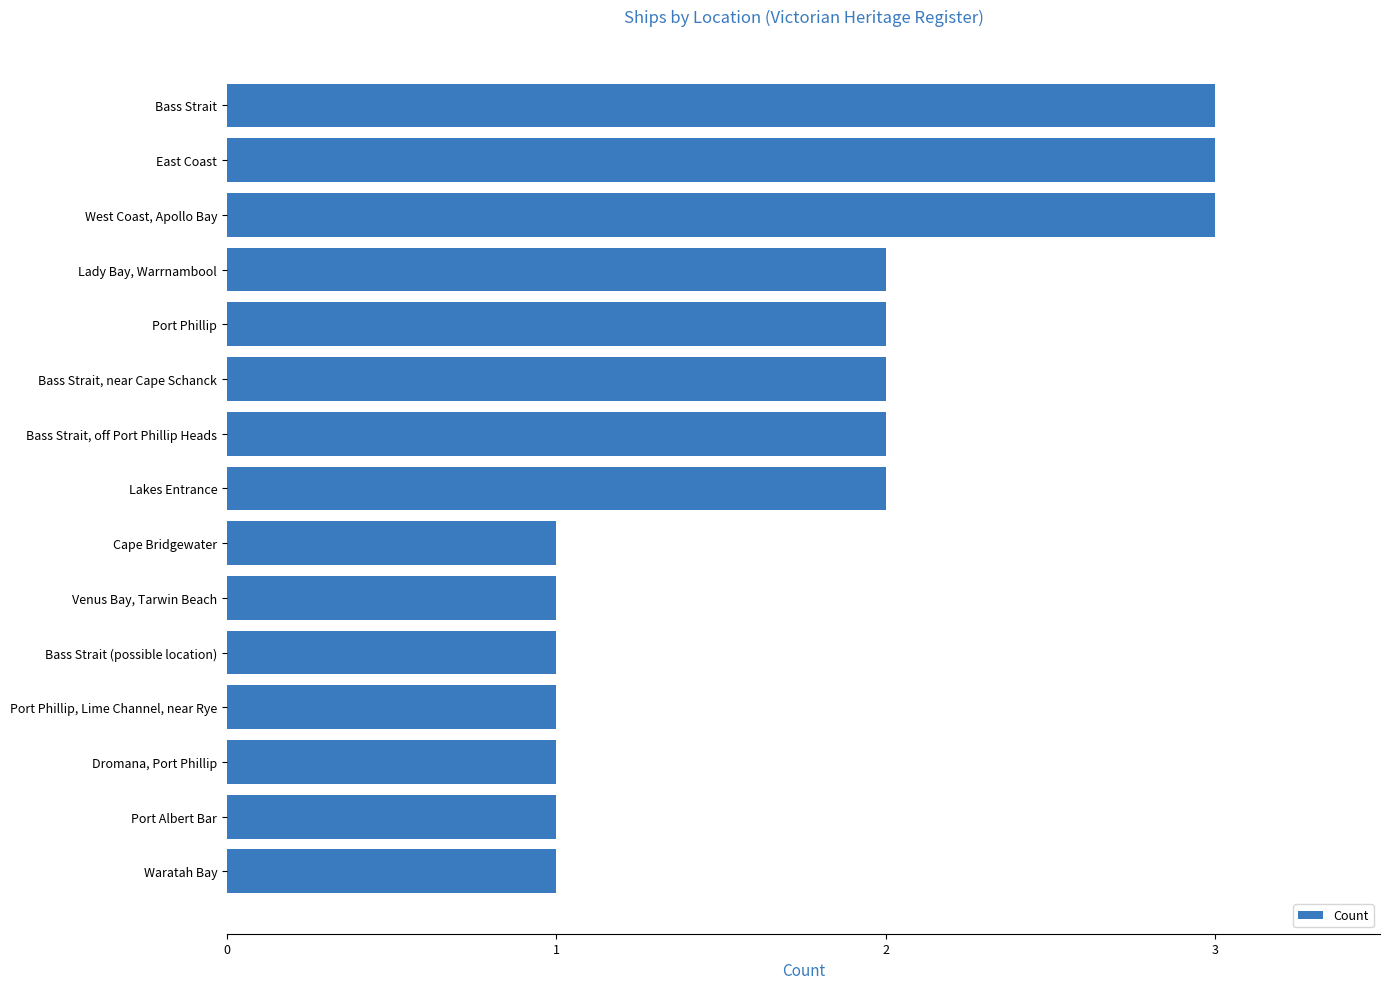

What is the label of the 9th bar from the bottom?

Bass Strait, off Port Phillip Heads